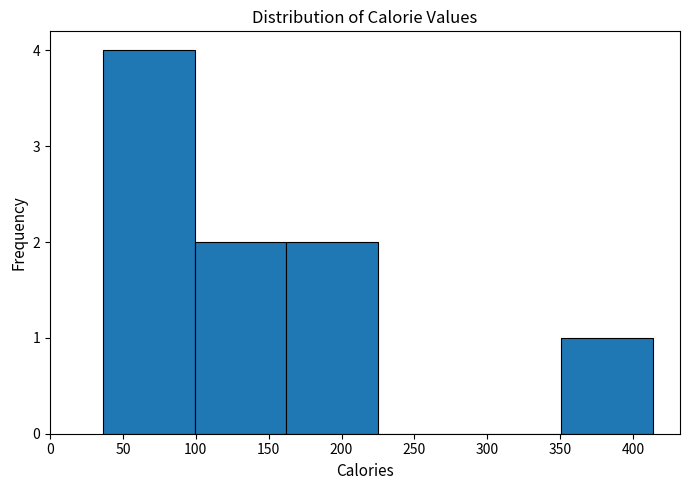

Reading left to right, transcribe this chart: for each bar, give the range it covers on the x-axis and its height. Neither the bar edges nor the heights are printed on the chart, so give them approximately, as read against the axes.

35 to 100: 4
100 to 160: 2
160 to 225: 2
225 to 290: 0
290 to 350: 0
350 to 415: 1